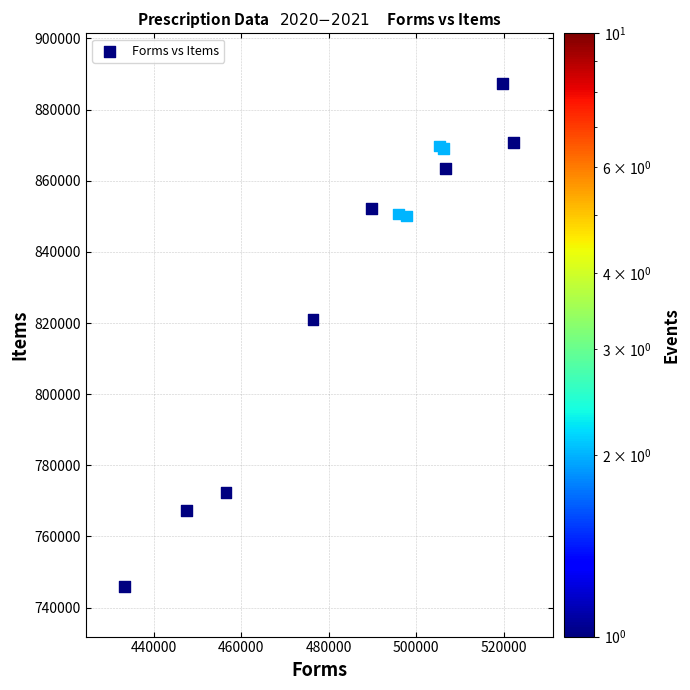

What Y value in the scatter plot is closest to 816656?

820917